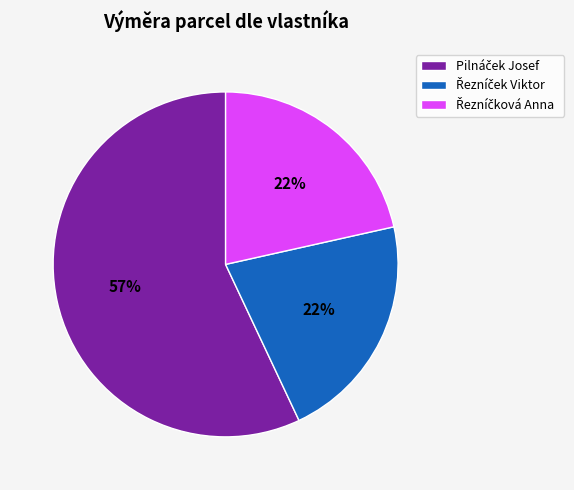

Does any single category account for the majority?

Yes